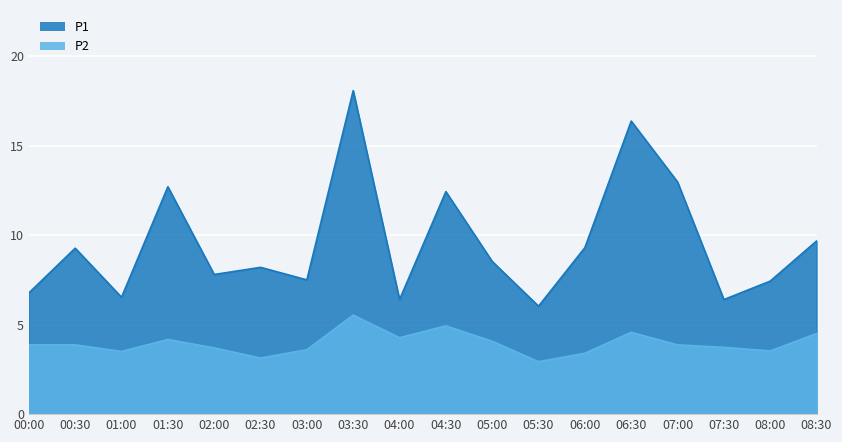

List the series in order of their peak value, highest first.

P1, P2